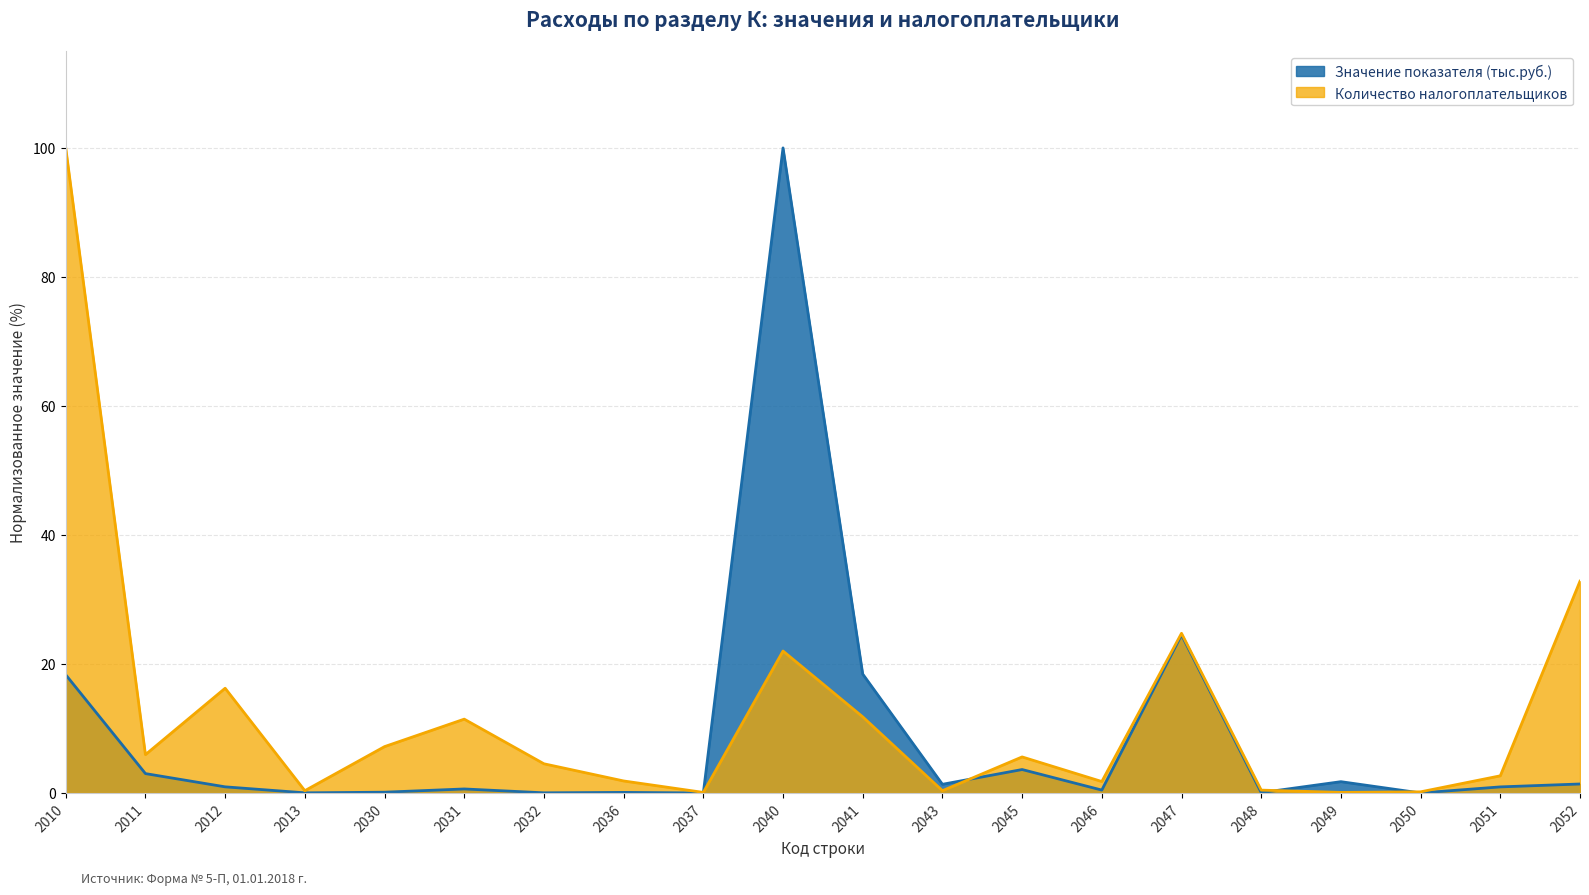

What is the difference between the Значение показателя (тыс.руб.) values at 2037 and 2036?

0.1